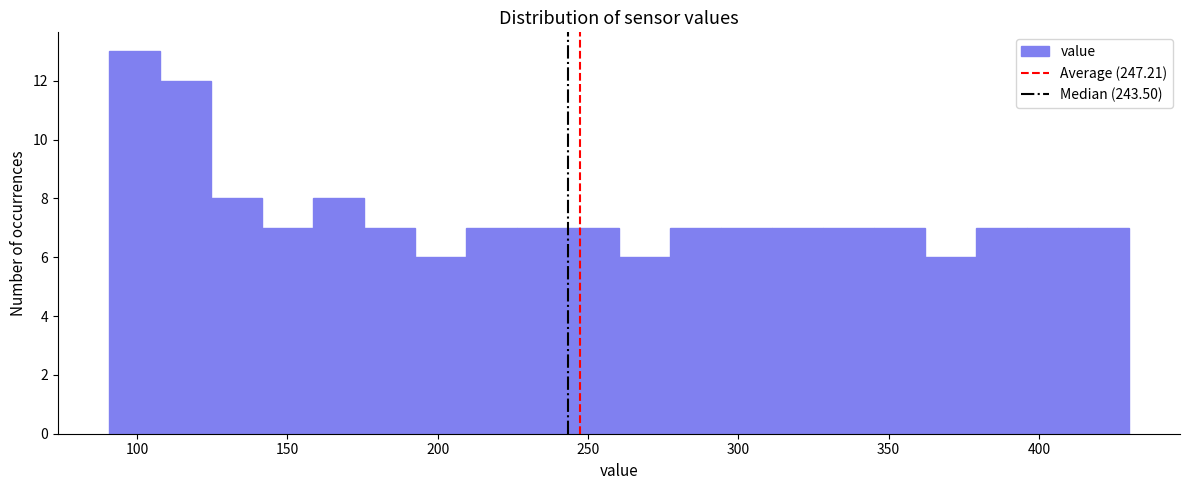

Around what value on the x-axis is the tallest bar? Give the approximate position of its centre, as read against the axis.

100